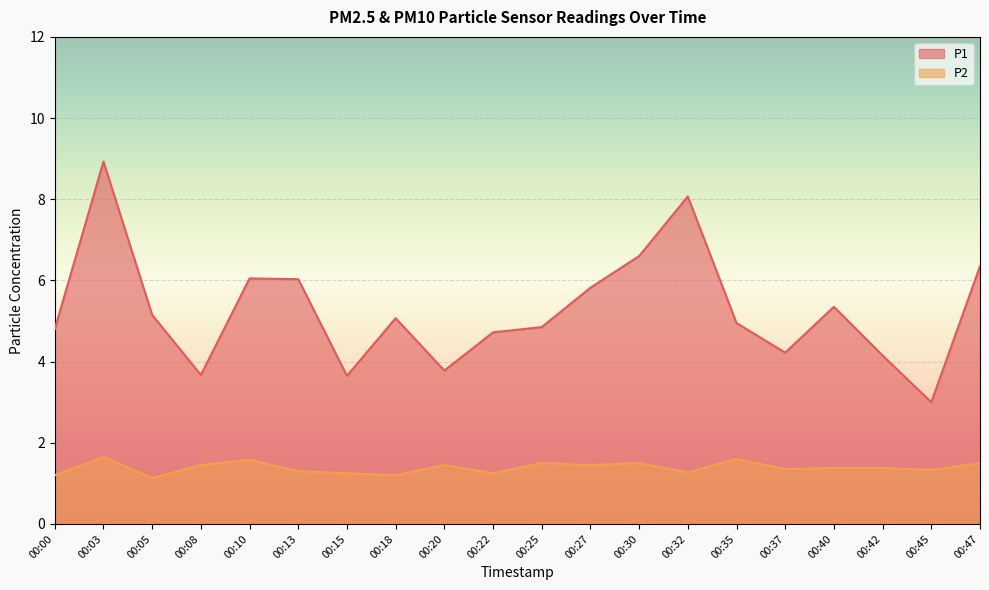

Where does the P1 series first go above 5?

00:03